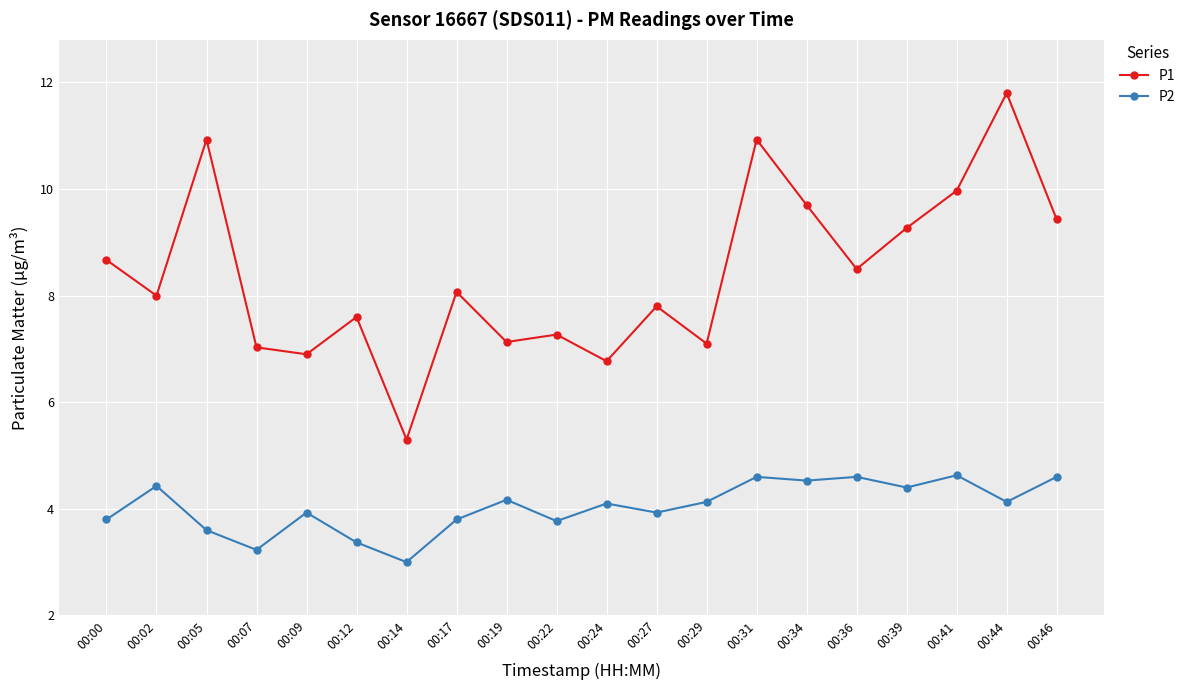

Rank the series by their average value, from highest to lowest.

P1, P2